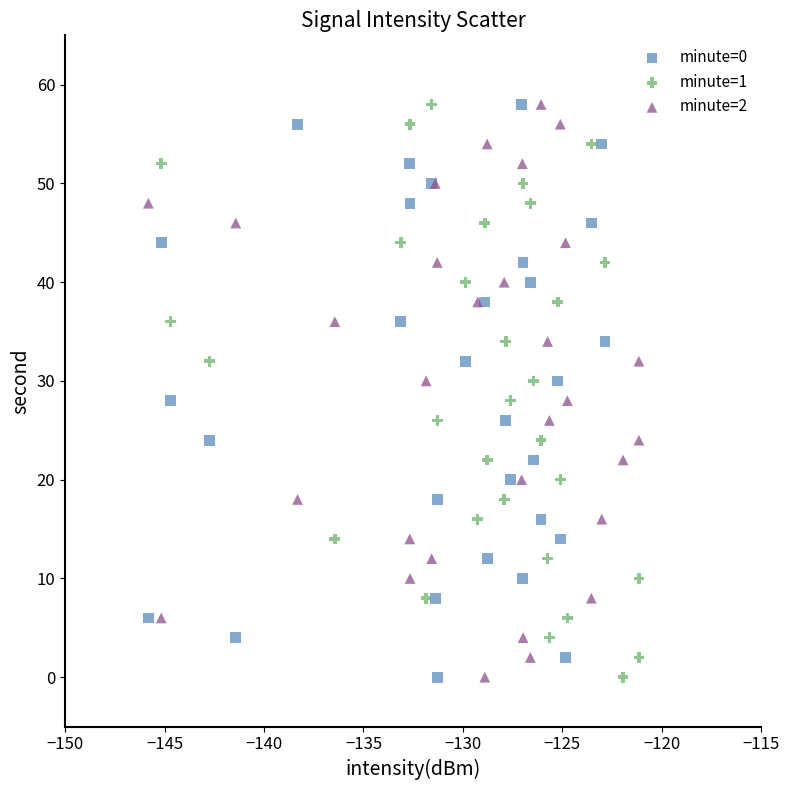

What are all the series names shown in the legend?

minute=0, minute=1, minute=2